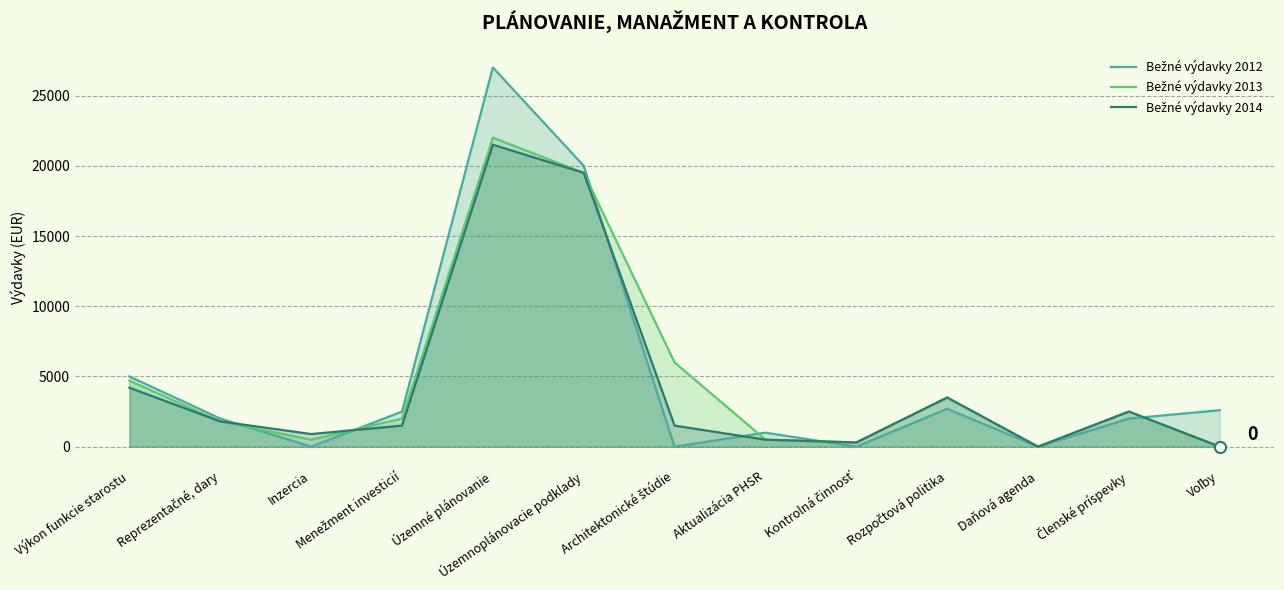

At how many categories does at least one series exceed 22141?

1